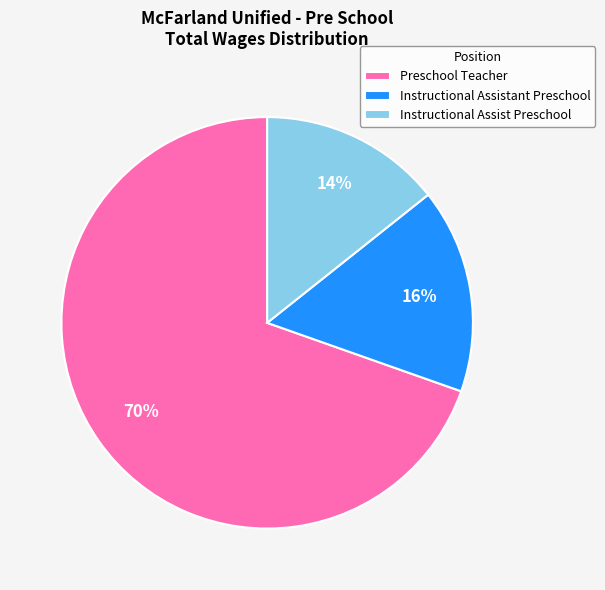

To the nearest percent, what is the average slice percentage?

33%